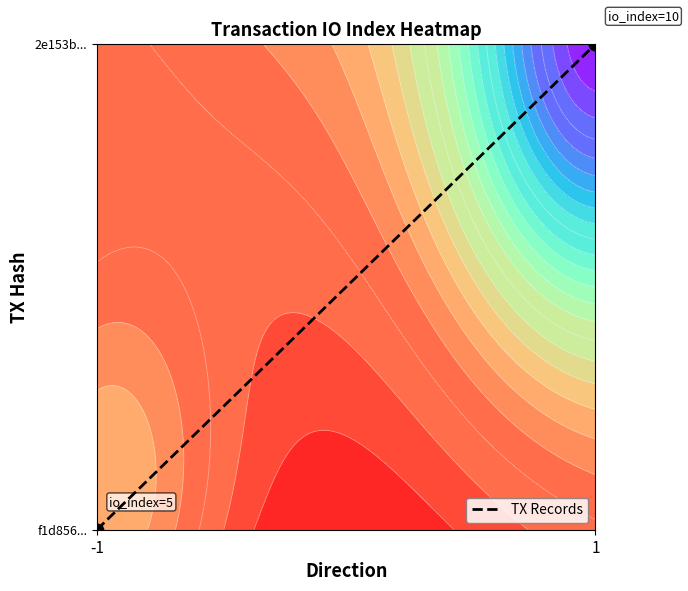

The chart shows a value of 0 at -1. True or false?

False